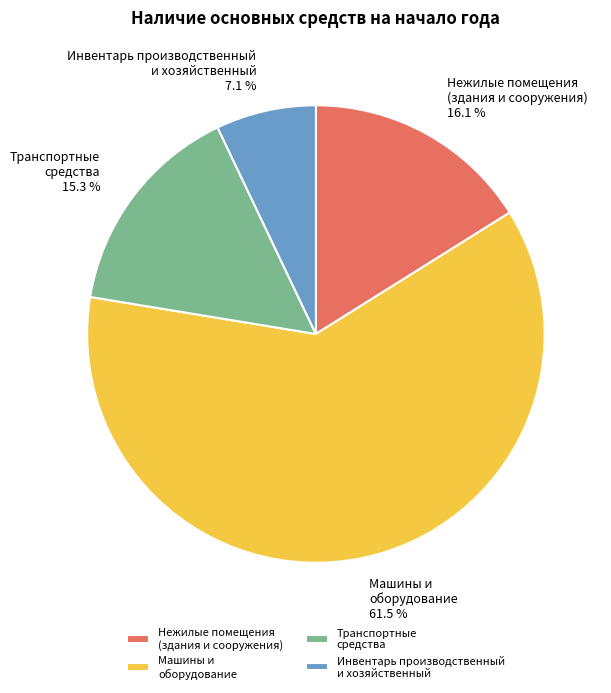

Which slice represents more than half of the pie?

Машины и оборудование